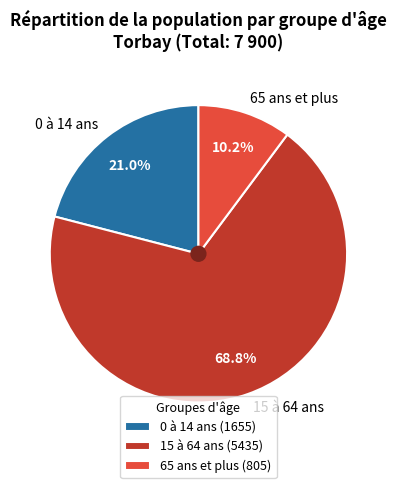

Count the number of slices in the pie.

3